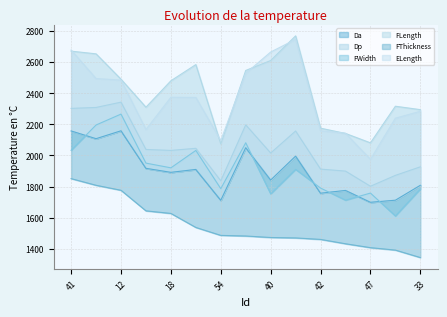

At which category is the sum across all series the highest?

41